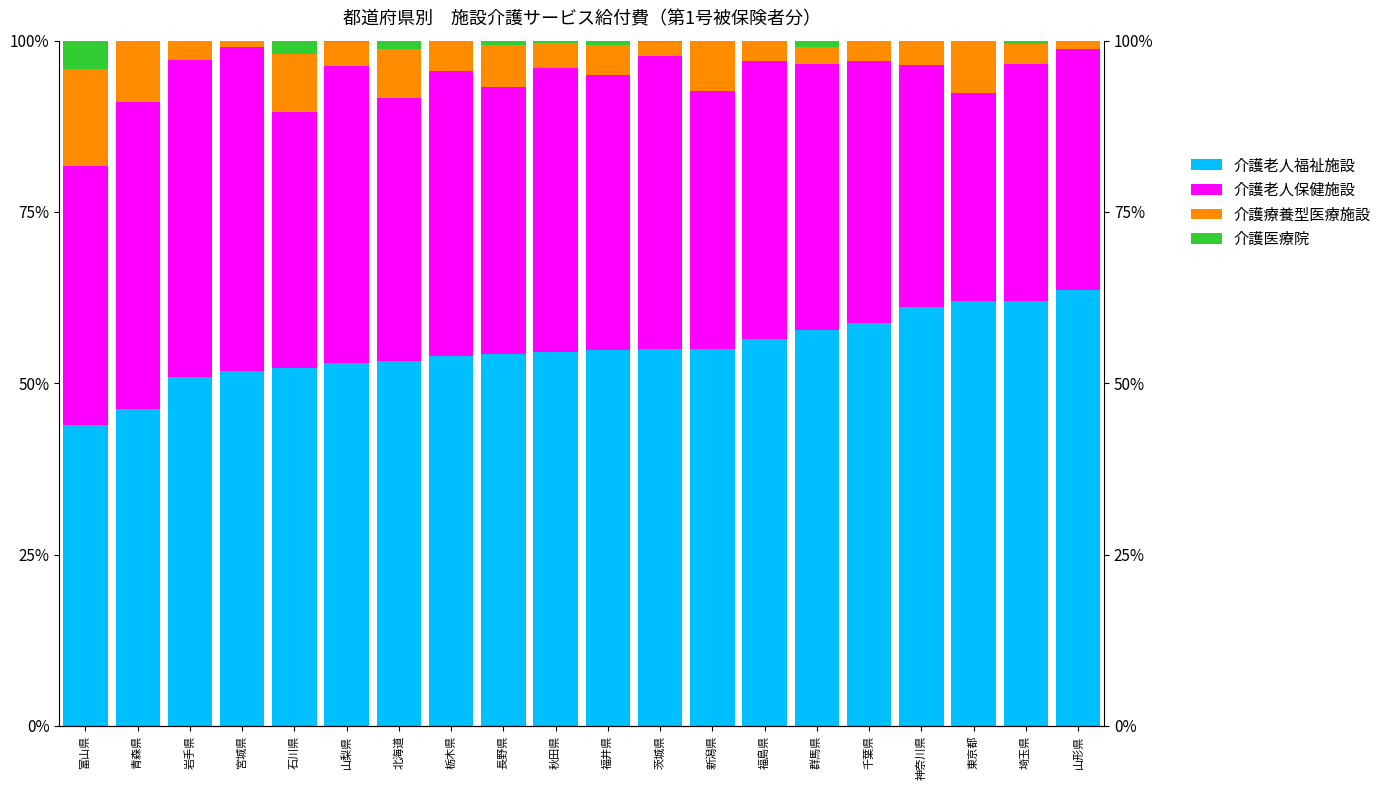

At how many categories does at least one series exceed 25?

20